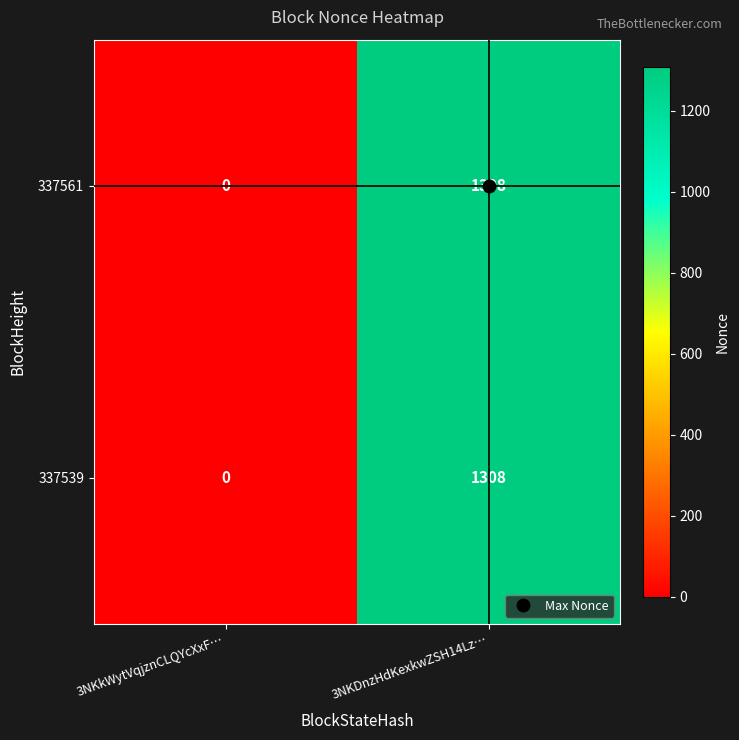

The value of 337539 at 3NKkWytVqjznCLQYcXxF… is 541. True or false?

False